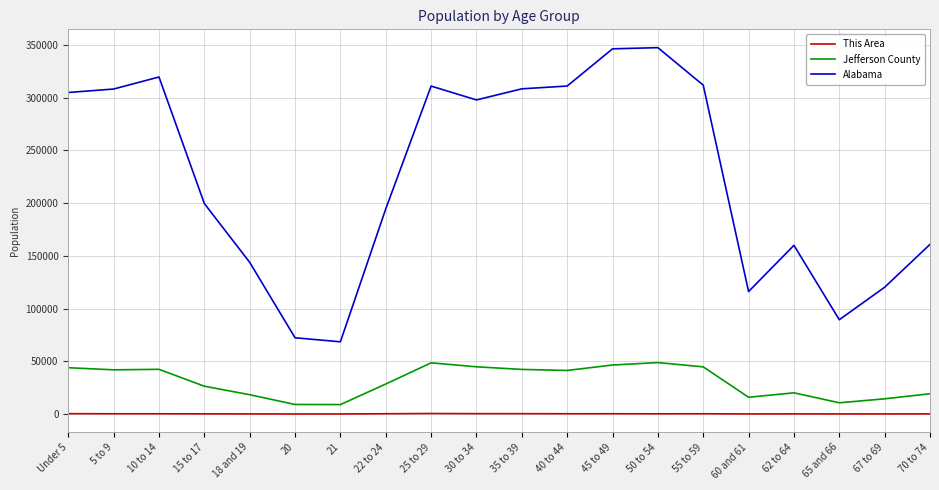

At 45 to 49, list the series in order from largest to smallest.

Alabama, Jefferson County, This Area